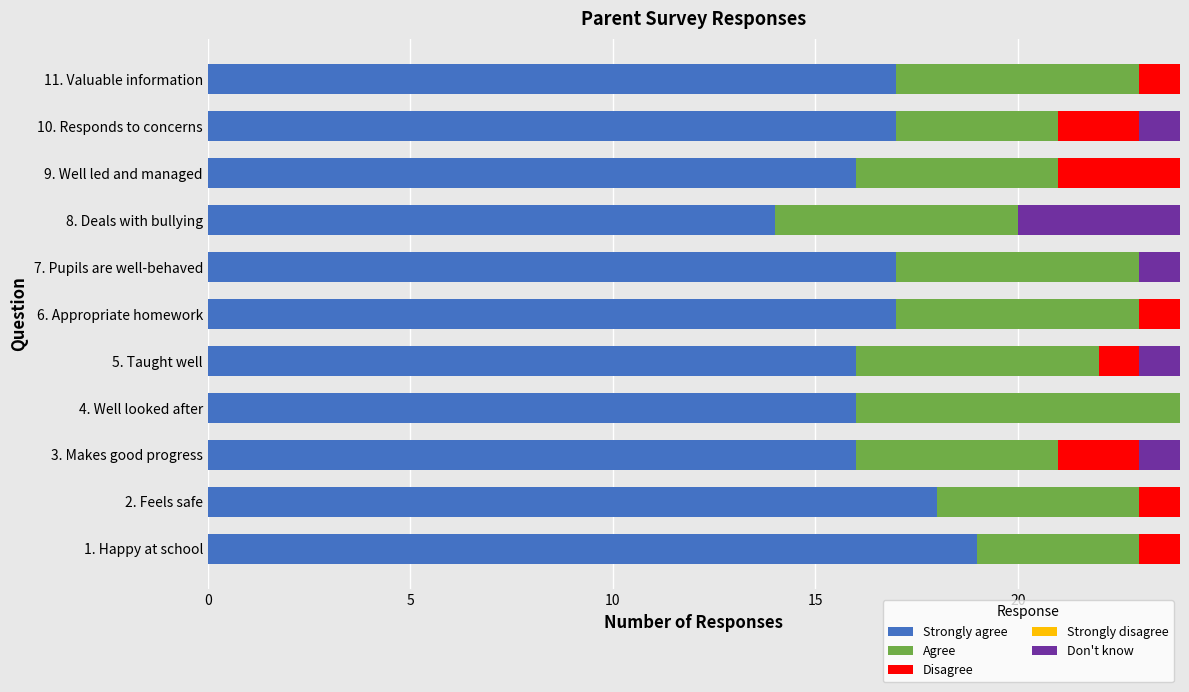

What is the approximate value of Strongly agree at 9. Well led and managed?

16